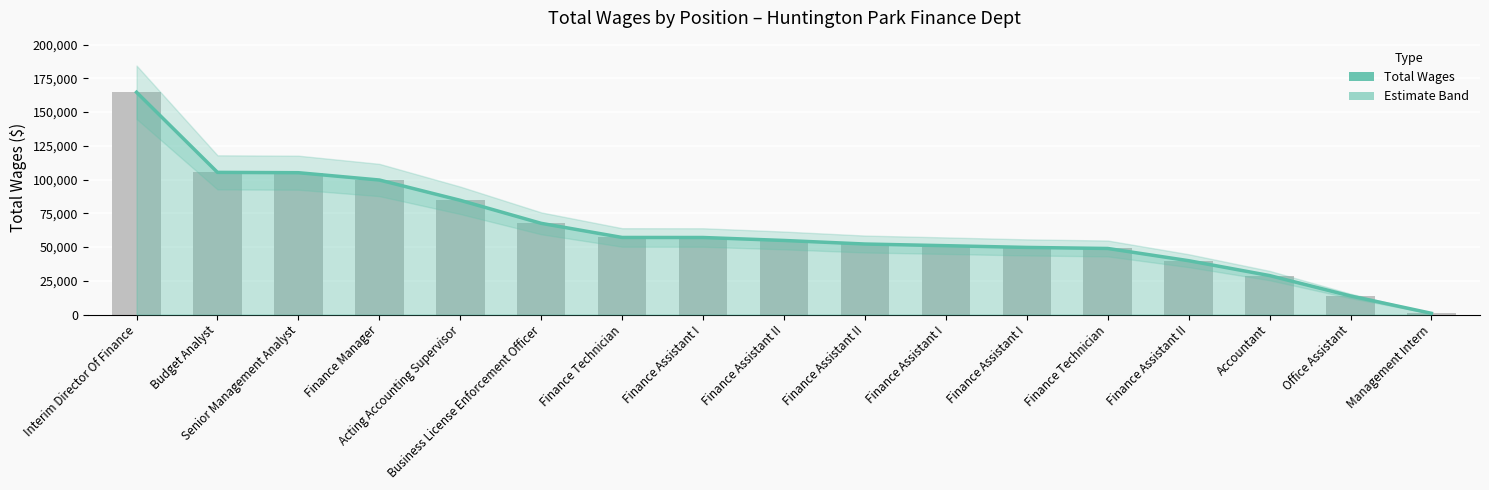

What is the change in value from Budget Analyst to Finance Assistant I?

-48253